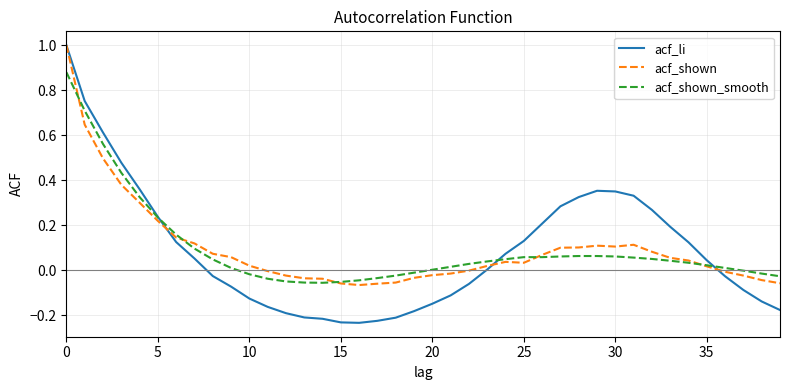

Does the chart have visible grid lines?

Yes